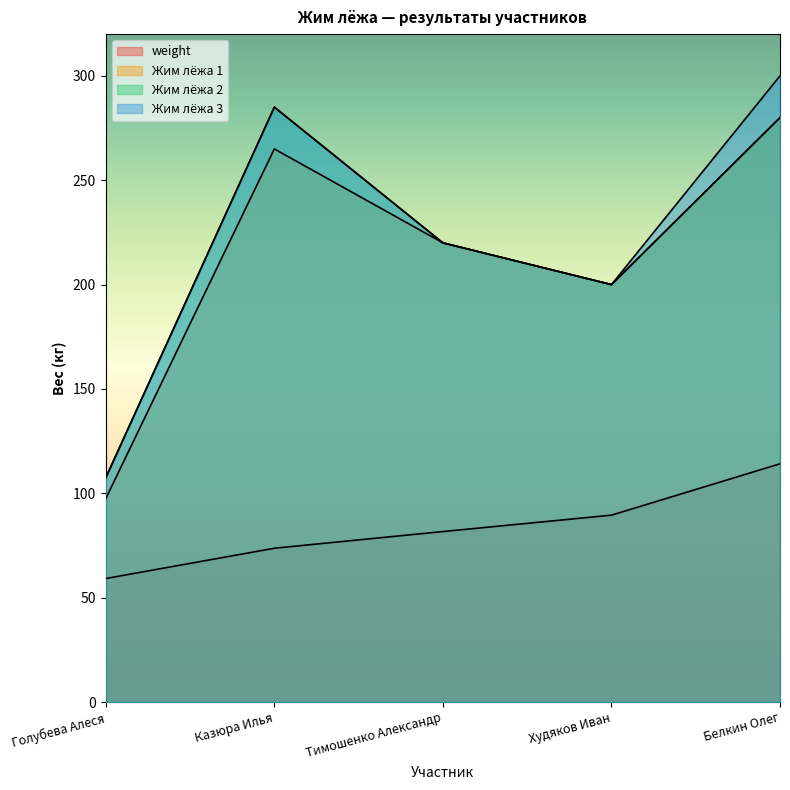

What is the difference between the second highest and second lowest values in the weight series?

15.8